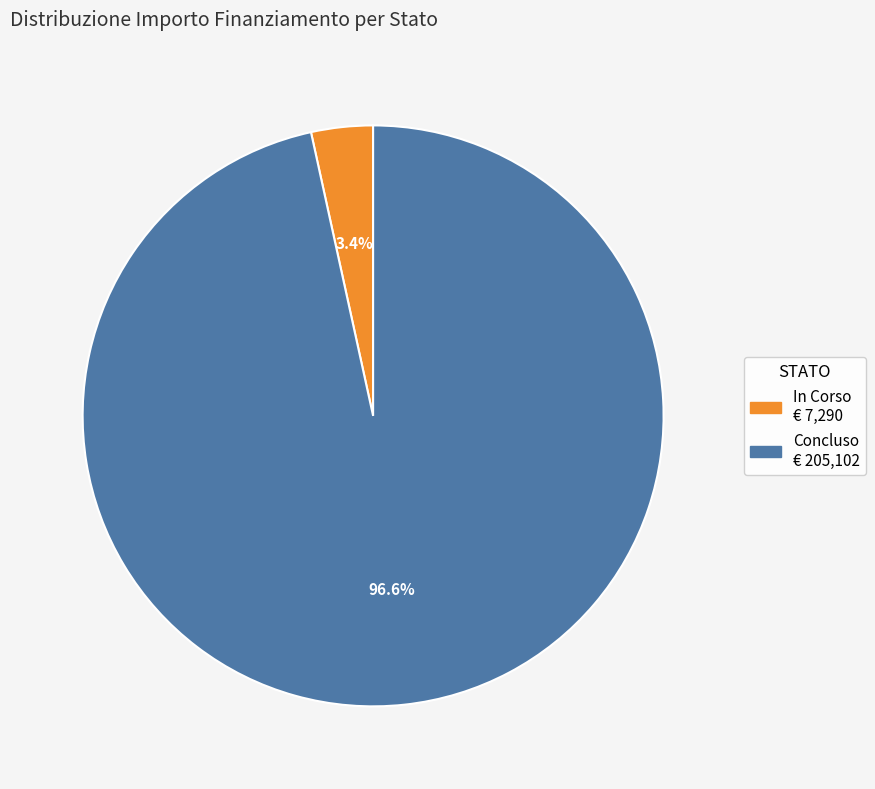

To the nearest percent, what is the difference between the In Corso and Concluso slice percentages?

93%